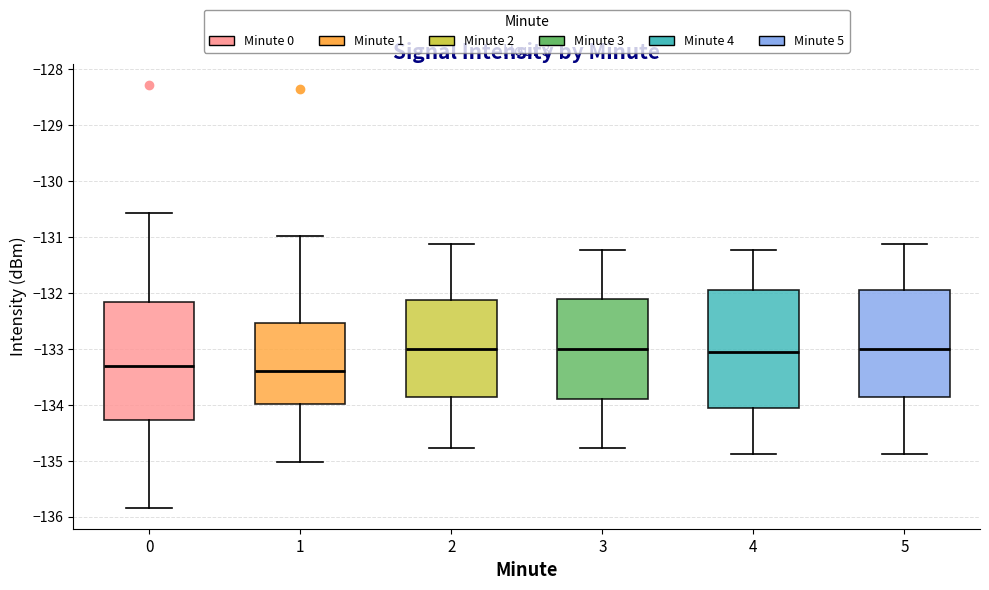

Reading left to right, read every box against the y-axis: the position of its median line, the range the box covers, and the ends of its whiskers. The values are not printed on the chart, so give them approximately, as read against the axis.

0: median -133.3, box -134.3 to -132.2, whiskers -135.8 to -130.6
1: median -133.4, box -134.0 to -132.5, whiskers -135.0 to -131.0
2: median -133.0, box -133.9 to -132.1, whiskers -134.8 to -131.1
3: median -133.0, box -133.9 to -132.1, whiskers -134.8 to -131.2
4: median -133.1, box -134.1 to -131.9, whiskers -134.9 to -131.2
5: median -133.0, box -133.9 to -131.9, whiskers -134.9 to -131.1